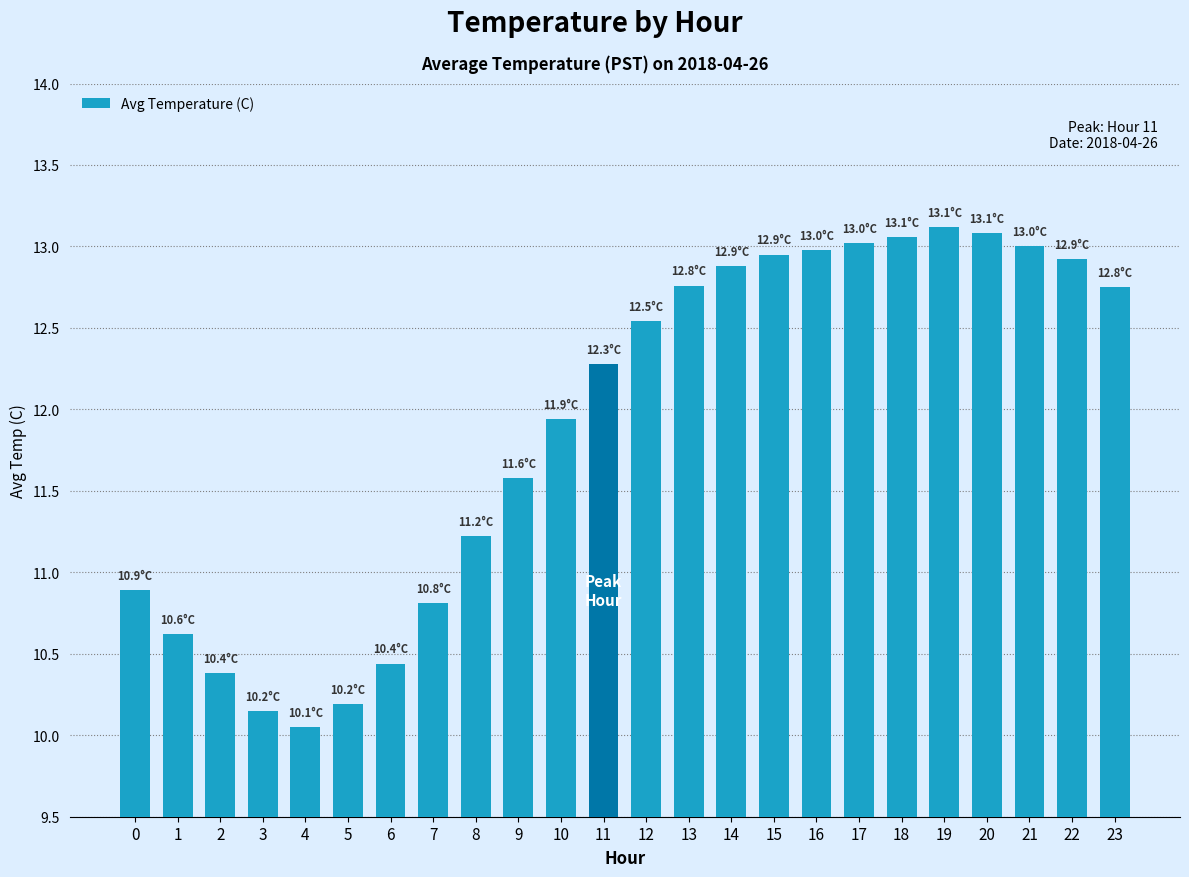

Is it true that the value at 13 is 18.3?

False